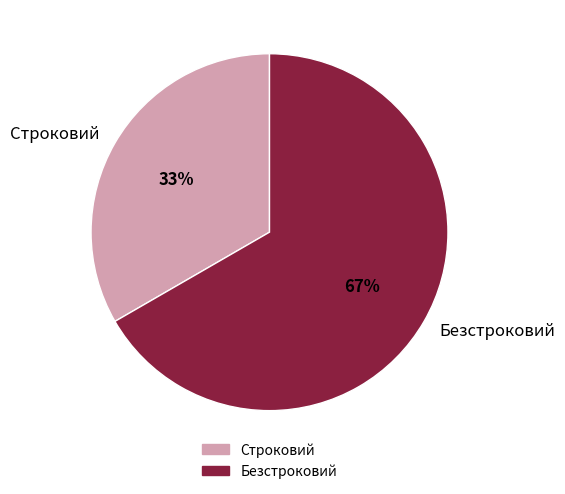

Is Строковий the majority of the pie?

No